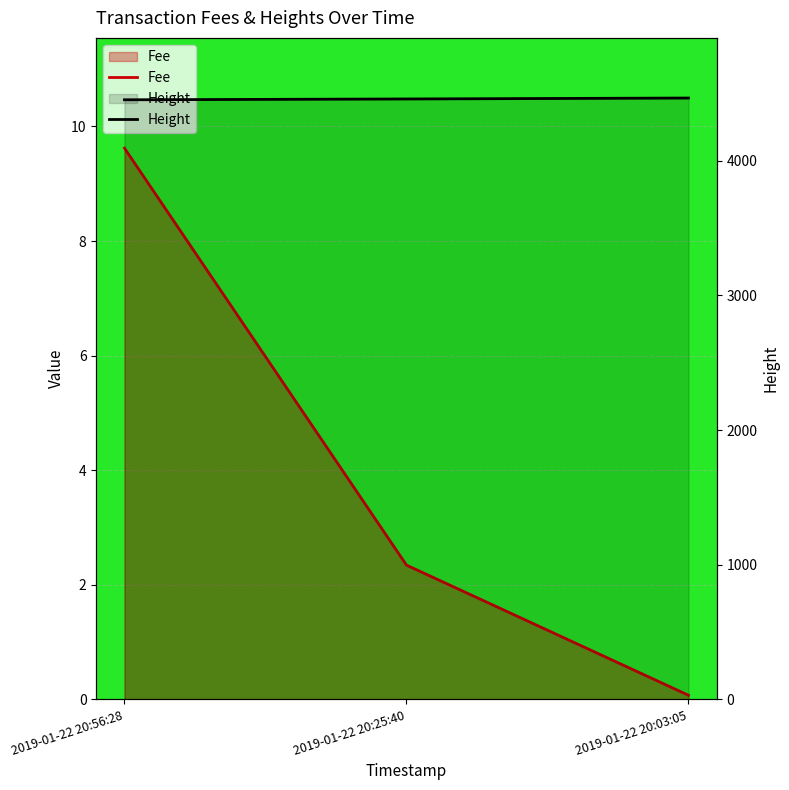

At which label does Height first exceed 4457?

2019-01-22 20:03:05